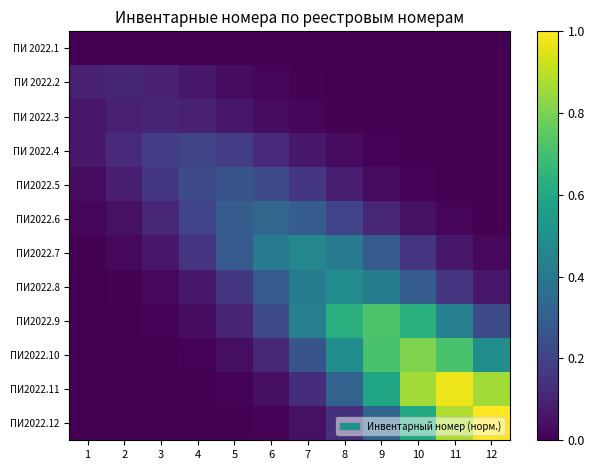

Reading left to right, what are all the values shown in this chart?

ПИ 2022.1: 1=0.0	2=0.0	3=0.0	4=0.0	5=0.0	6=0.0	7=0.0	8=0.0	9=0.0	10=0.0	11=0.0	12=0.0
ПИ 2022.2: 1=0.1	2=0.1	3=0.1	4=0.1	5=0.0	6=0.0	7=0.0	8=0.0	9=0.0	10=0.0	11=0.0	12=0.0
ПИ 2022.3: 1=0.1	2=0.1	3=0.1	4=0.1	5=0.1	6=0.0	7=0.0	8=0.0	9=0.0	10=0.0	11=0.0	12=0.0
ПИ 2022.4: 1=0.1	2=0.1	3=0.2	4=0.2	5=0.2	6=0.1	7=0.1	8=0.0	9=0.0	10=0.0	11=0.0	12=0.0
ПИ2022.5: 1=0.0	2=0.1	3=0.2	4=0.2	5=0.3	6=0.2	7=0.2	8=0.1	9=0.0	10=0.0	11=0.0	12=0.0
ПИ2022.6: 1=0.0	2=0.0	3=0.1	4=0.2	5=0.3	6=0.3	7=0.3	8=0.2	9=0.1	10=0.0	11=0.0	12=0.0
ПИ2022.7: 1=0.0	2=0.0	3=0.1	4=0.2	5=0.3	6=0.4	7=0.5	8=0.4	9=0.3	10=0.2	11=0.1	12=0.0
ПИ2022.8: 1=0.0	2=0.0	3=0.0	4=0.1	5=0.2	6=0.3	7=0.4	8=0.5	9=0.4	10=0.3	11=0.2	12=0.1
ПИ2022.9: 1=0.0	2=0.0	3=0.0	4=0.0	5=0.1	6=0.2	7=0.4	8=0.6	9=0.7	10=0.6	11=0.4	12=0.2
ПИ2022.10: 1=0.0	2=0.0	3=0.0	4=0.0	5=0.0	6=0.1	7=0.3	8=0.5	9=0.7	10=0.8	11=0.7	12=0.5
ПИ2022.11: 1=0.0	2=0.0	3=0.0	4=0.0	5=0.0	6=0.0	7=0.1	8=0.3	9=0.6	10=0.9	11=1.0	12=0.9
ПИ2022.12: 1=0.0	2=0.0	3=0.0	4=0.0	5=0.0	6=0.0	7=0.0	8=0.1	9=0.3	10=0.6	11=0.9	12=1.0